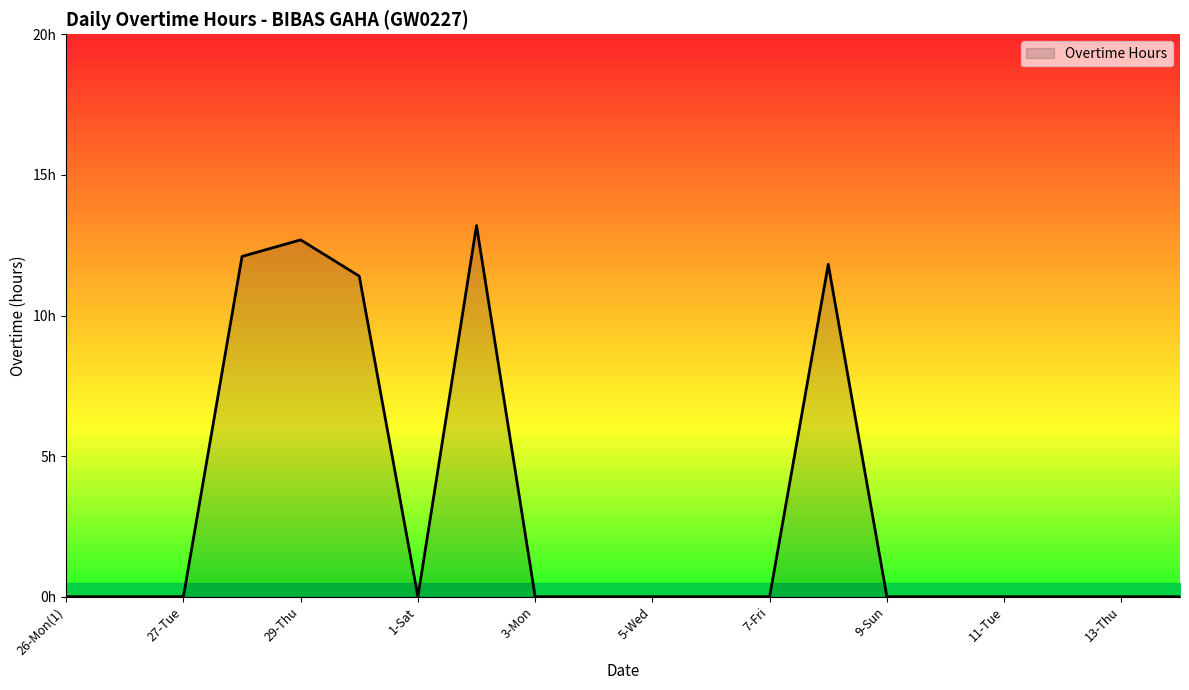

What is the average value?

3.1